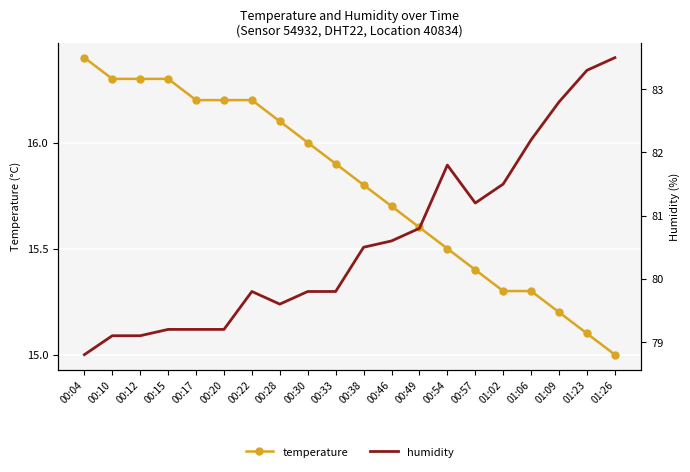

Is the value of temperature at 01:06 greater than the value of humidity at 00:10?

No